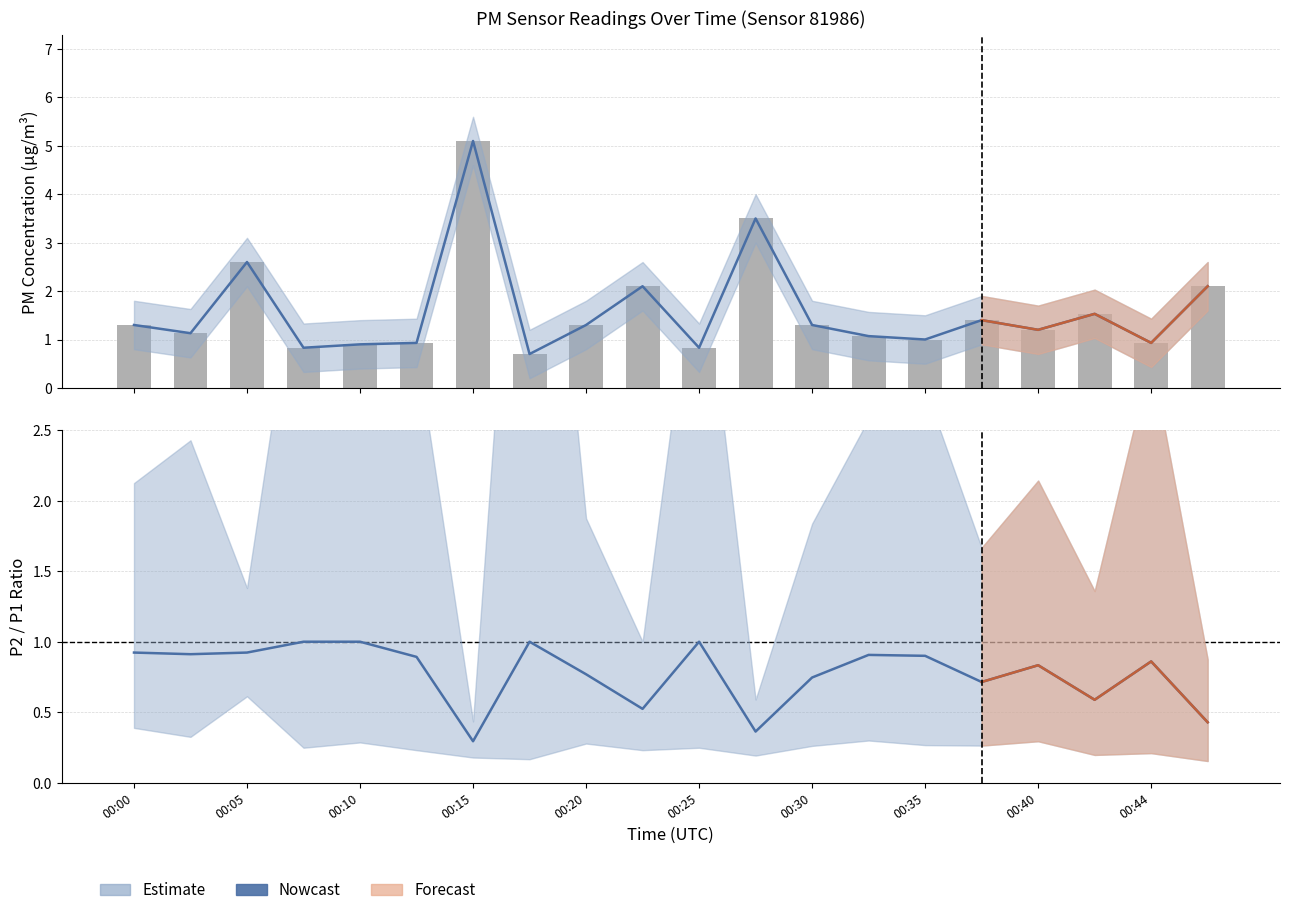

What is the value of the 4th bar from the left?

0.8